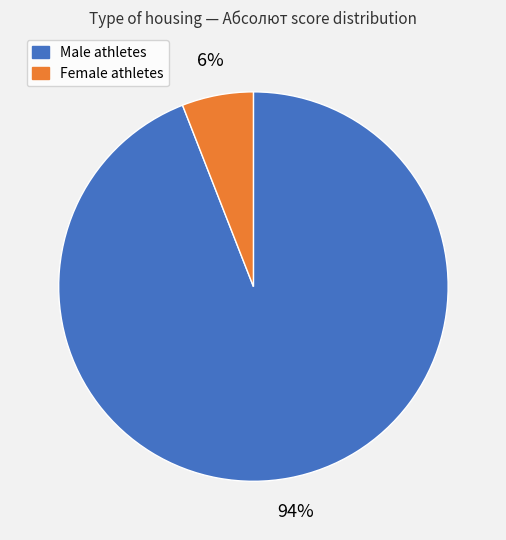

To the nearest percent, what is the average slice percentage?

50%